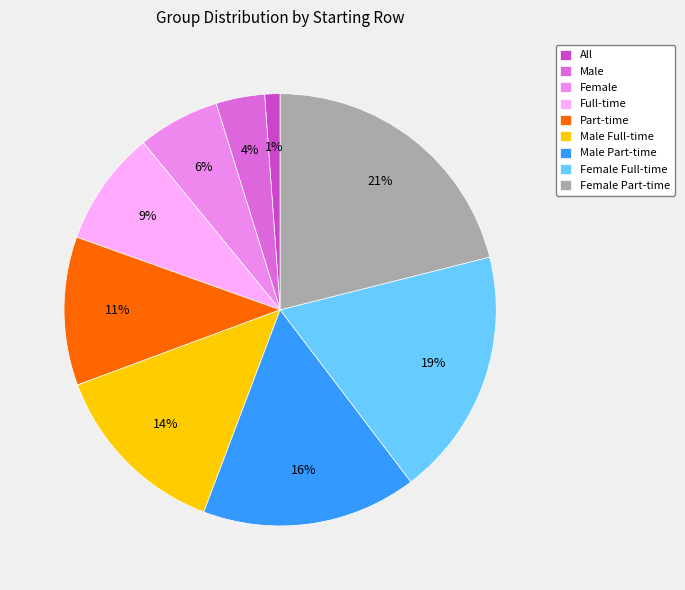

To the nearest percent, what is the combined percentage of Male Full-time and All?

15%